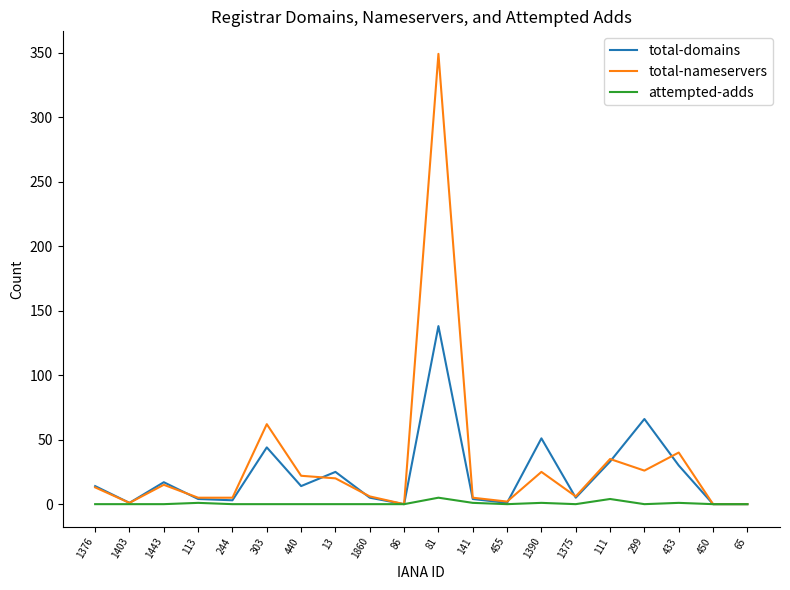

Which category has the highest value across all series?

81